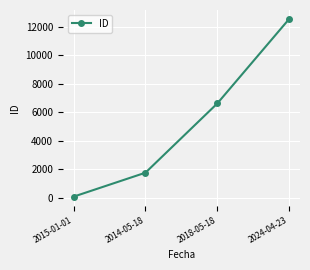

Reading left to right, transcribe all the data shown in this chart.

2015-01-01=64	2014-05-18=1750	2018-05-18=6624	2024-04-23=12571